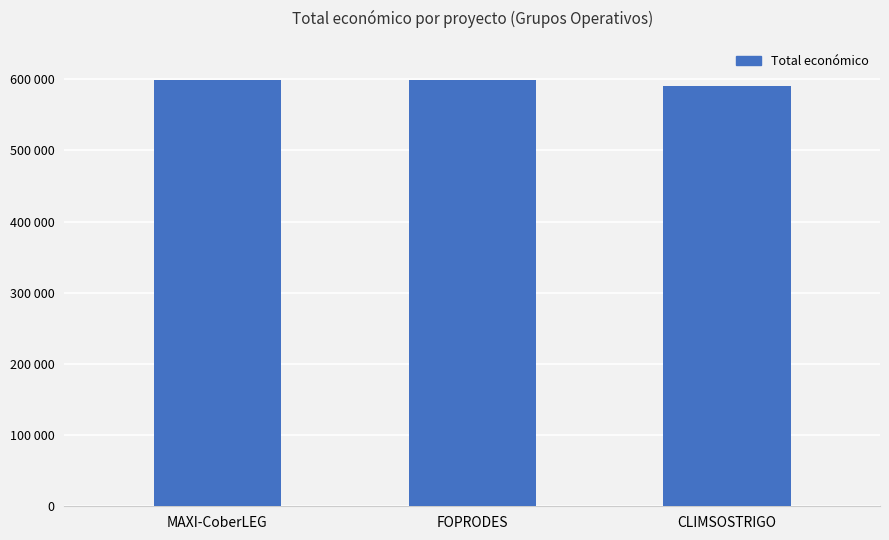

What is the smallest value displayed?

590712